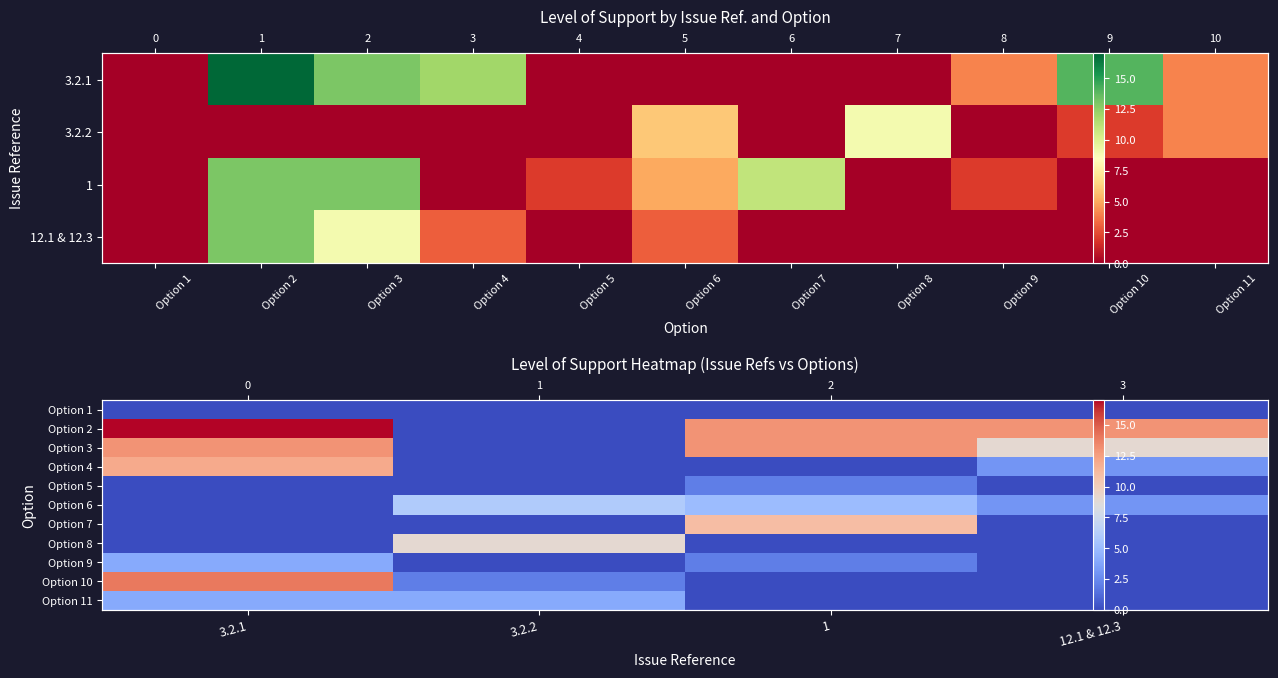

Rank the series by their maximum value, from lowest to highest.

Option 1, Option 5, Option 9, Option 11, Option 6, Option 8, Option 7, Option 4, Option 3, Option 10, Option 2